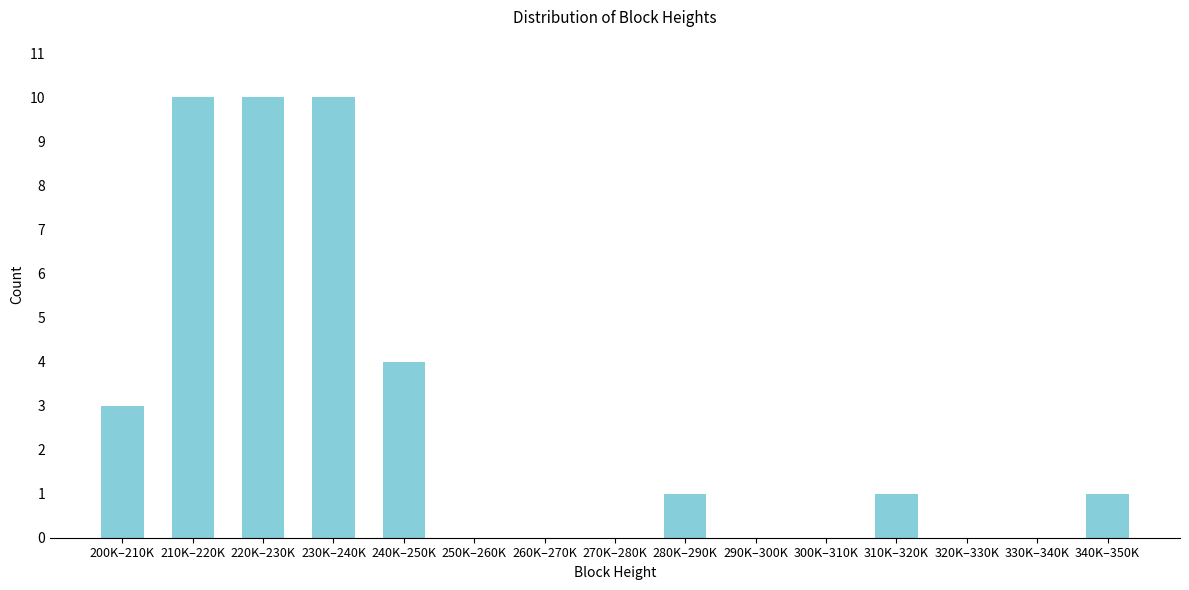

Reading left to right, extract all data points from this chart.

200K–210K=3	210K–220K=10	220K–230K=10	230K–240K=10	240K–250K=4	250K–260K=0	260K–270K=0	270K–280K=0	280K–290K=1	290K–300K=0	300K–310K=0	310K–320K=1	320K–330K=0	330K–340K=0	340K–350K=1